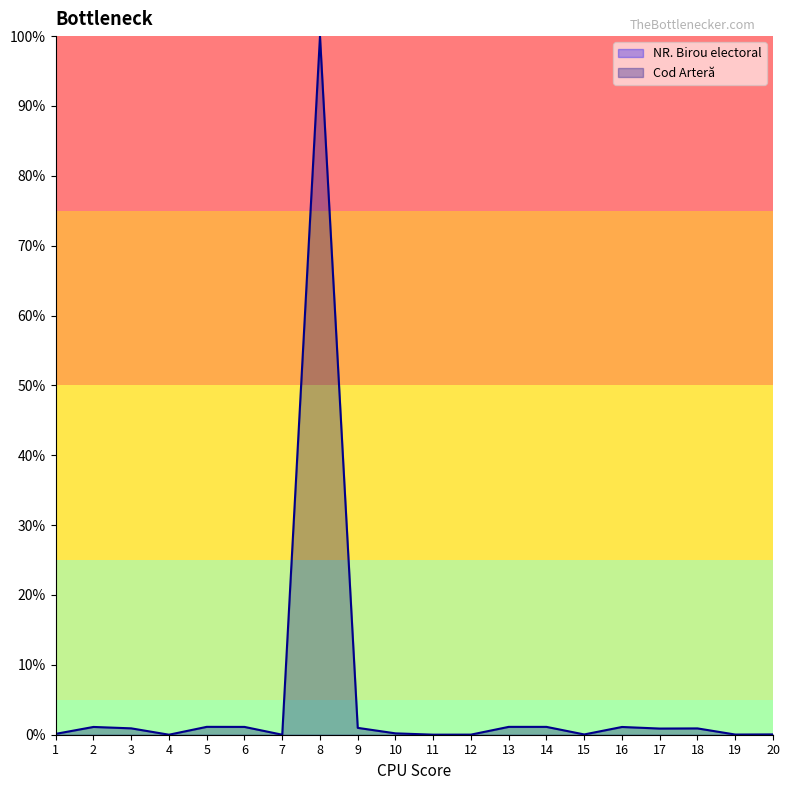

How many data points are above 0?

19